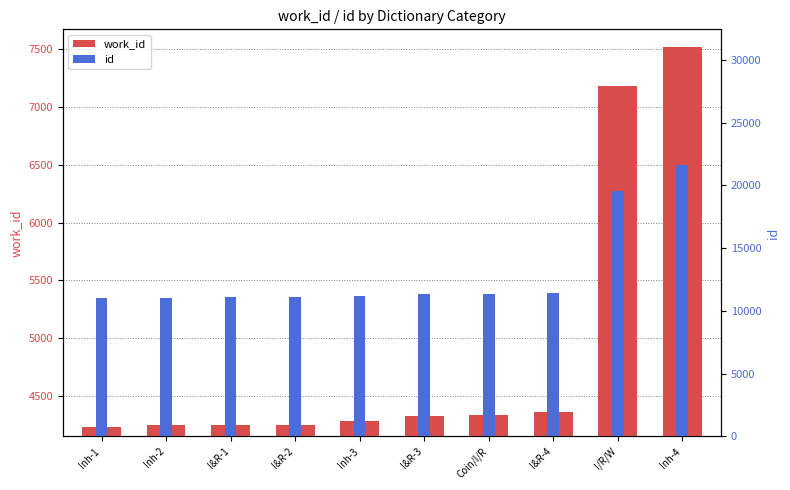

How many data points in id are less than 11322?

5